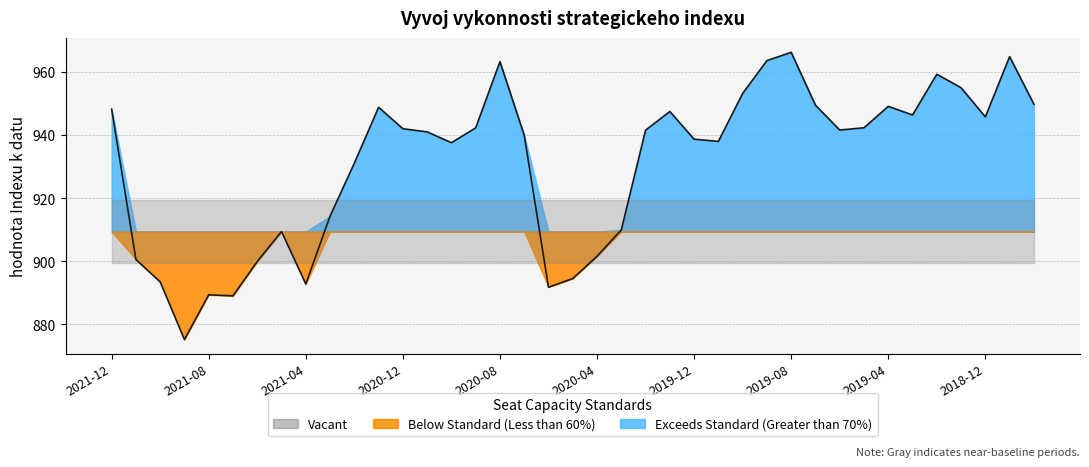

What is the change in value from 2019-10 to 2020-08?

+10.1